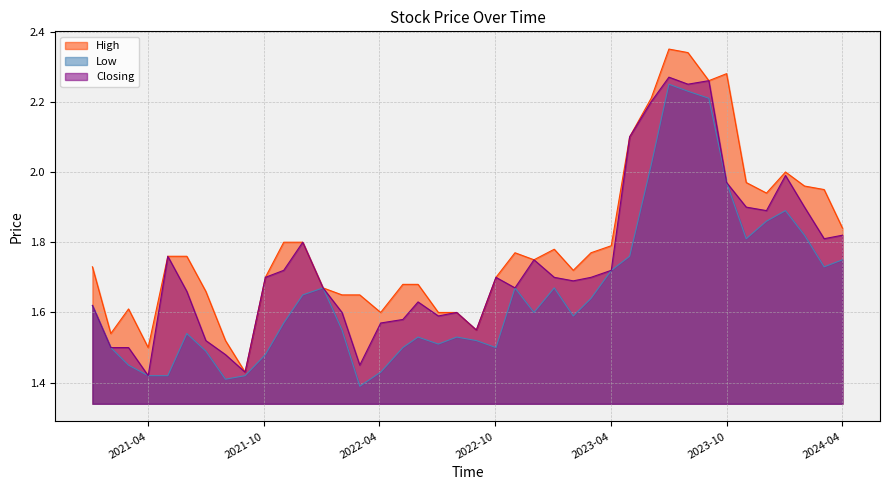

True or false: Closing and High intersect in this chart.

False